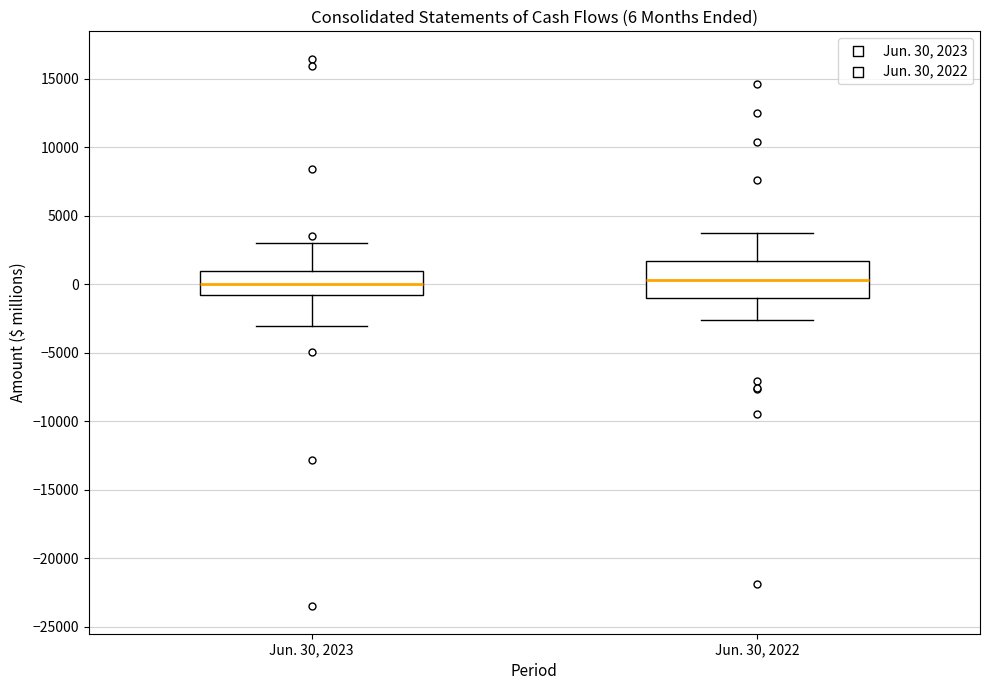

Comparing the boxes themselves (not the whiskers), which one is the tallest?

Jun. 30, 2022